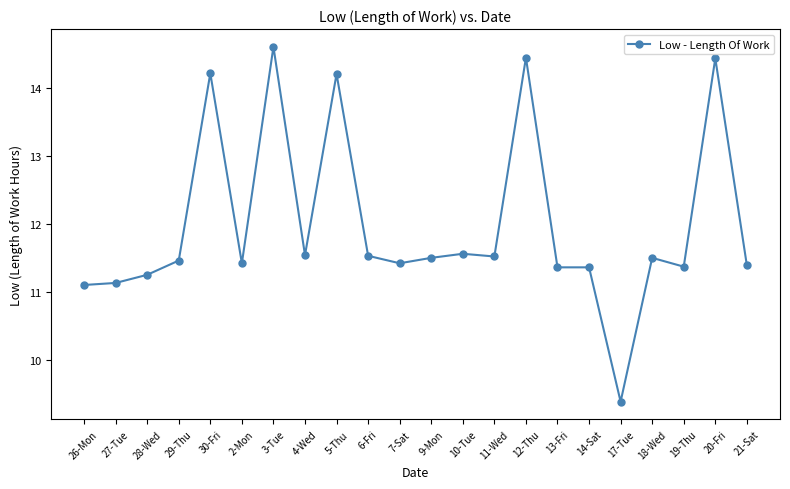

What is the greatest value displayed?

14.6